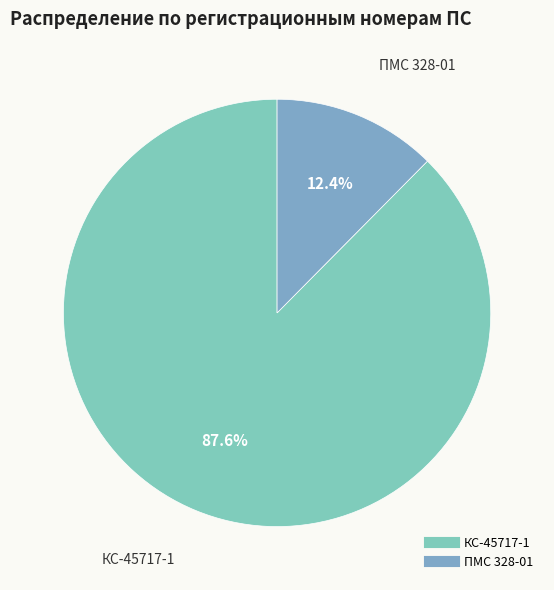

Rank the categories by value from lowest to highest.

ПМС 328-01, КС-45717-1